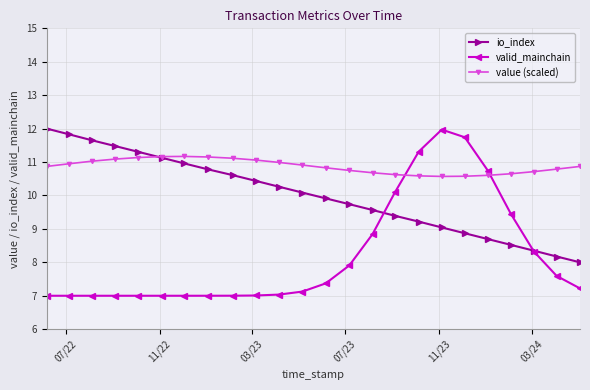

True or false: valid_mainchain has more than 0 interior local peaks.

True